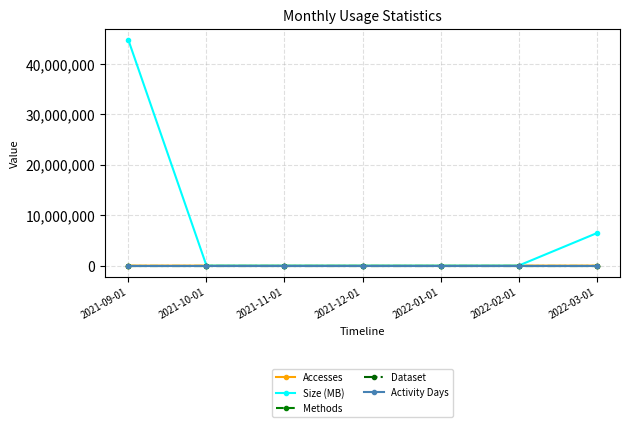

Is the value of Activity Days at 2022-01-01 greater than the value of Accesses at 2022-02-01?

No